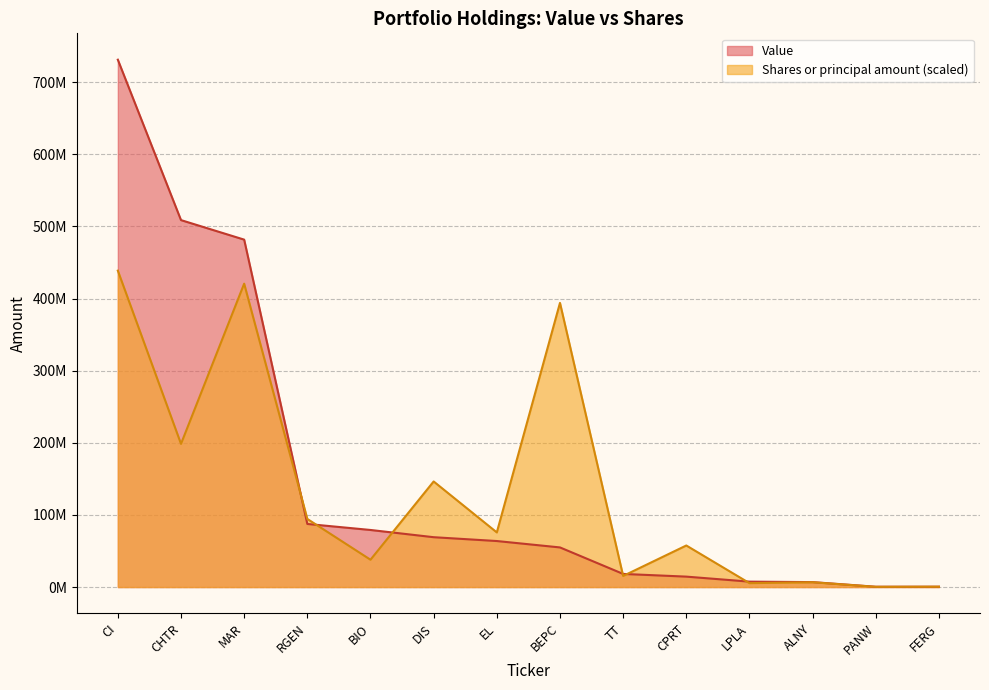

What is the difference between the Shares or principal amount values at EL and RGEN?

18660403.3